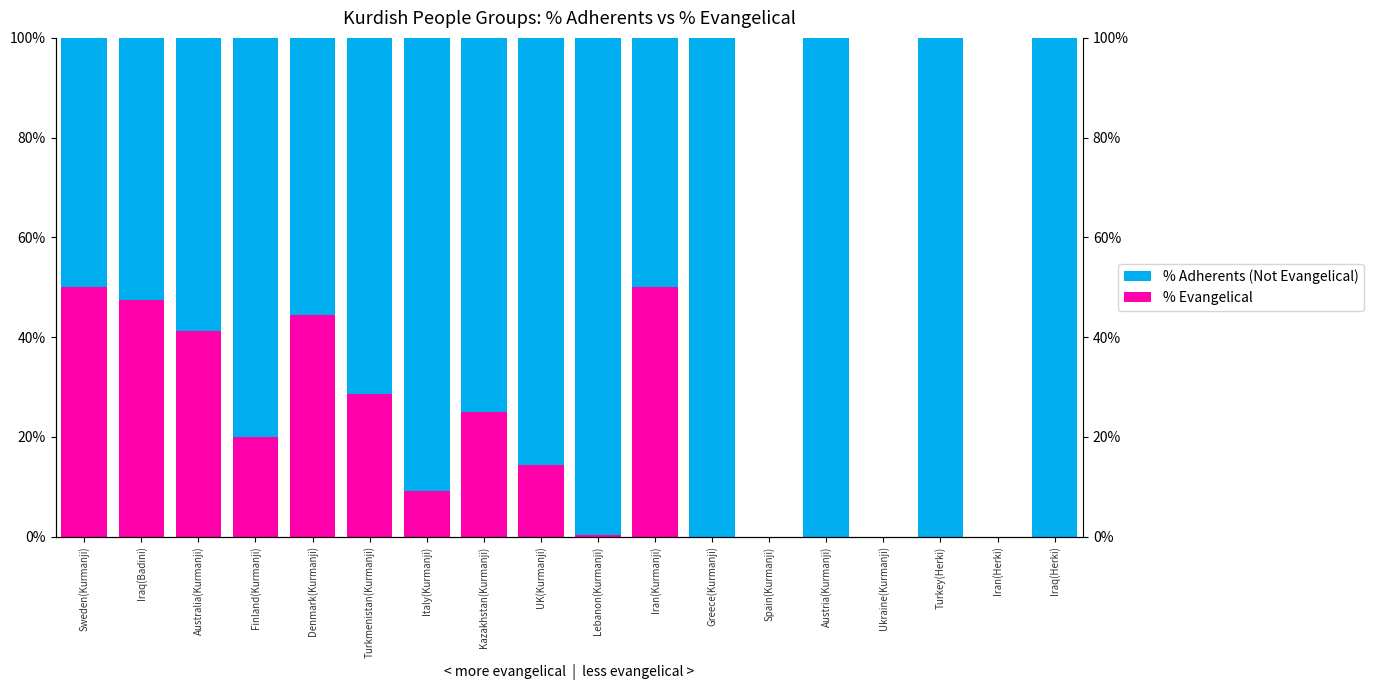

Which series has the largest total across all categories?

% Adherents (Not Evangelical)